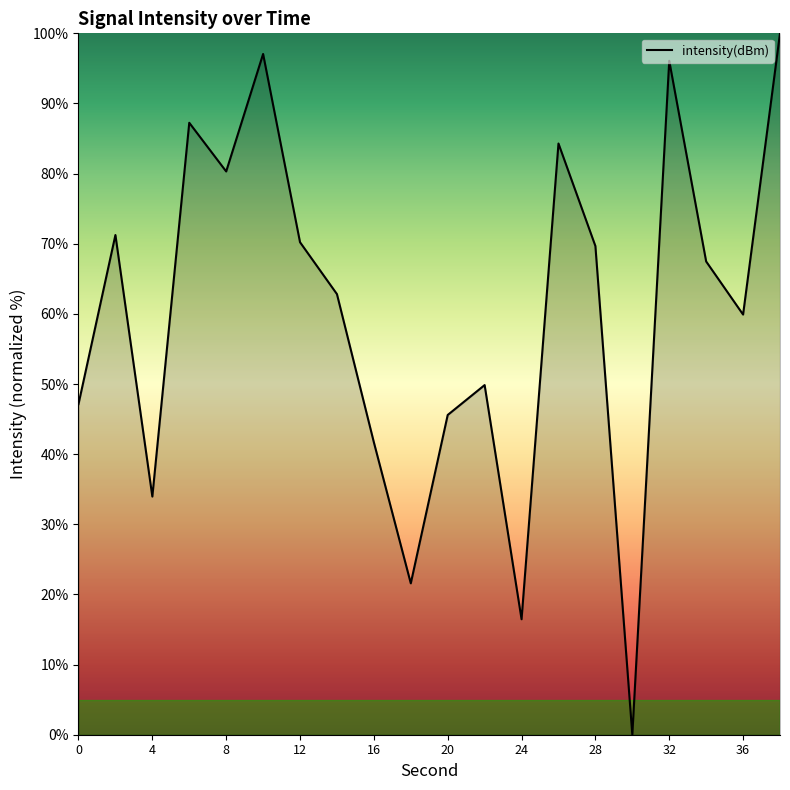

What is the difference between the maximum and minimum values?

100.0